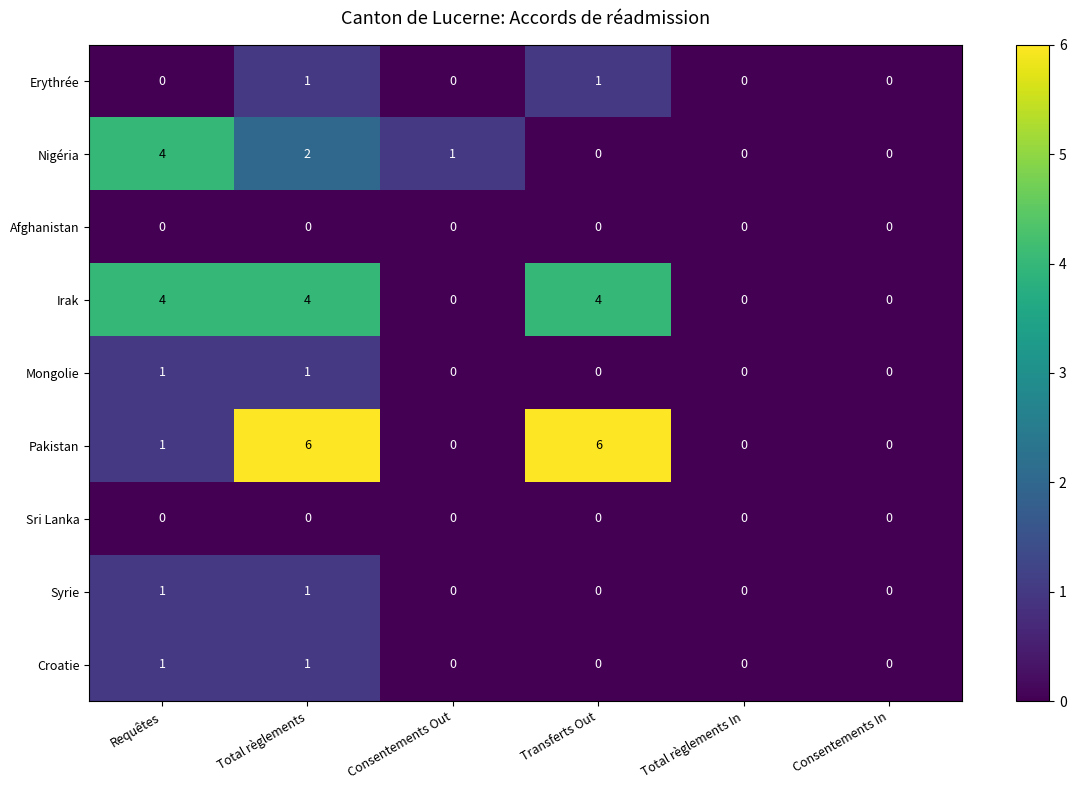

True or false: Nigéria has a value of 0 at Total règlements In.

True